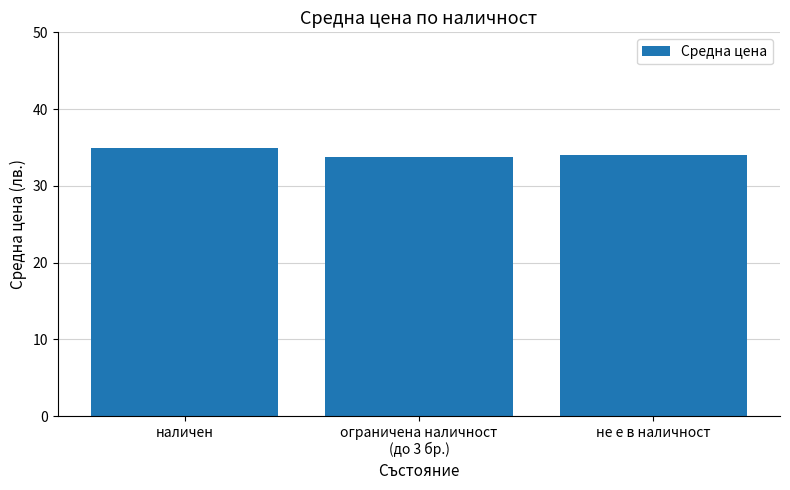

What is the difference between the values at ограничена наличност
(до 3 бр.) and не е в наличност?

0.2